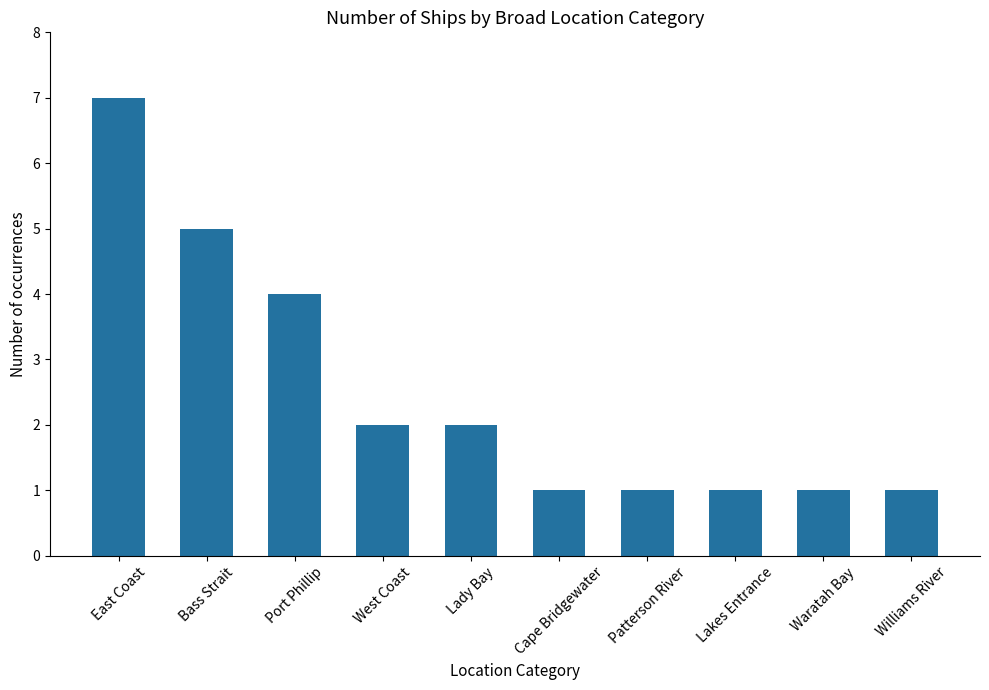

Reading left to right, transcribe all the data shown in this chart.

7	5	4	2	2	1	1	1	1	1